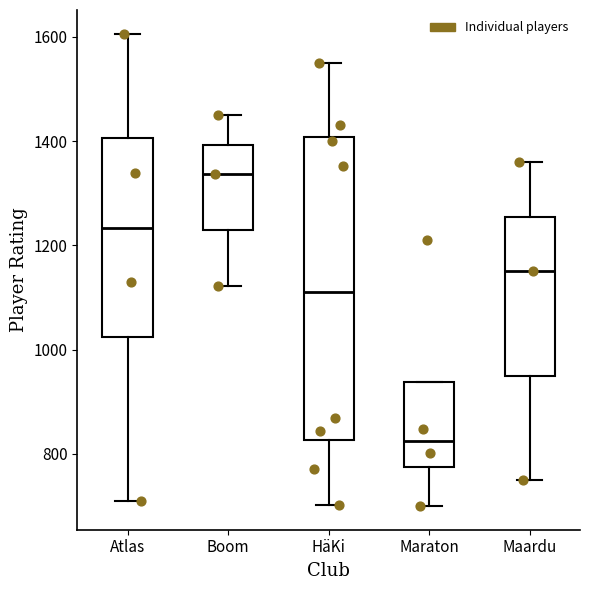

Reading left to right, read every box against the y-axis: the position of its median line, the range the box covers, and the ends of its whiskers. The values are not printed on the chart, so give them approximately, as read against the axis.

Atlas: median 1240, box 1020 to 1400, whiskers 720 to 1600
Boom: median 1340, box 1220 to 1400, whiskers 1120 to 1440
HäKi: median 1120, box 820 to 1400, whiskers 700 to 1540
Maraton: median 820, box 780 to 940, whiskers 700 to 940
Maardu: median 1160, box 960 to 1260, whiskers 760 to 1360